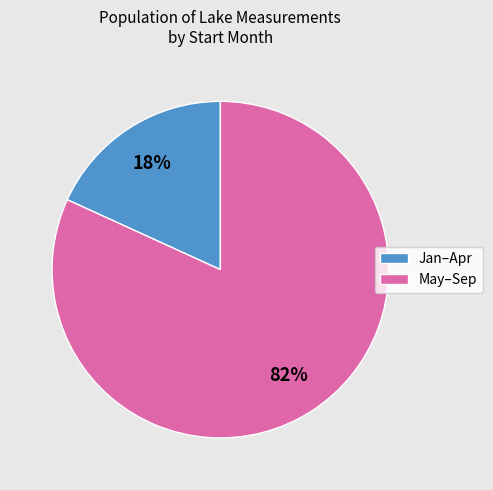

Do Jan–Apr and May–Sep together represent more than half of the pie?

Yes